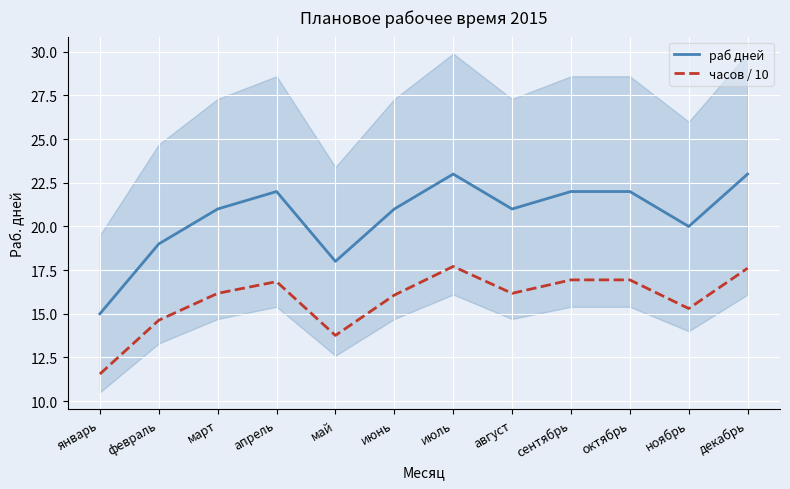

Which category has the highest value across all series?

июль